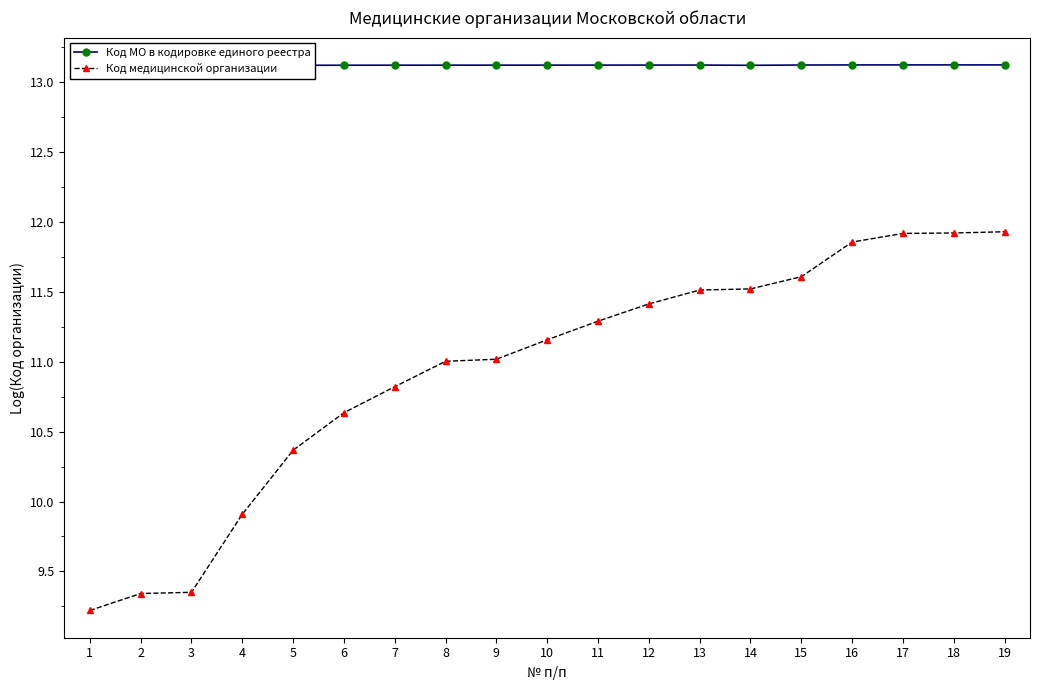

Reading left to right, transcribe all the data shown in this chart.

Код МО в кодировке единого реестра: 1=13.1	2=13.1	3=13.1	4=13.1	5=13.1	6=13.1	7=13.1	8=13.1	9=13.1	10=13.1	11=13.1	12=13.1	13=13.1	14=13.1	15=13.1	16=13.1	17=13.1	18=13.1	19=13.1
Код медицинской организации: 1=9.2	2=9.3	3=9.4	4=9.9	5=10.4	6=10.6	7=10.8	8=11.0	9=11.0	10=11.2	11=11.3	12=11.4	13=11.5	14=11.5	15=11.6	16=11.9	17=11.9	18=11.9	19=11.9